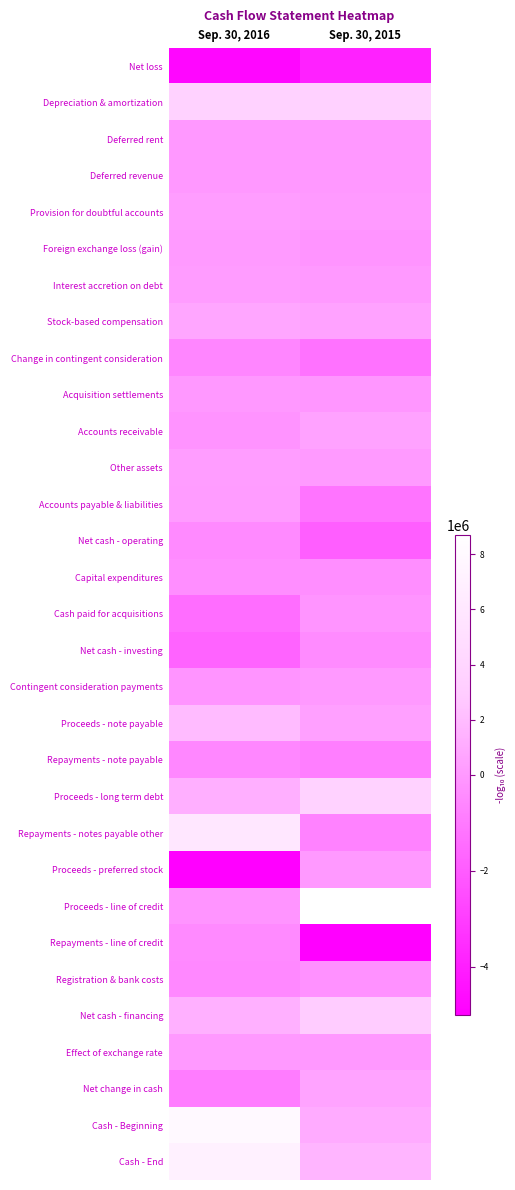

Which has a higher value, Sep. 30, 2015 or Sep. 30, 2016?

Sep. 30, 2015